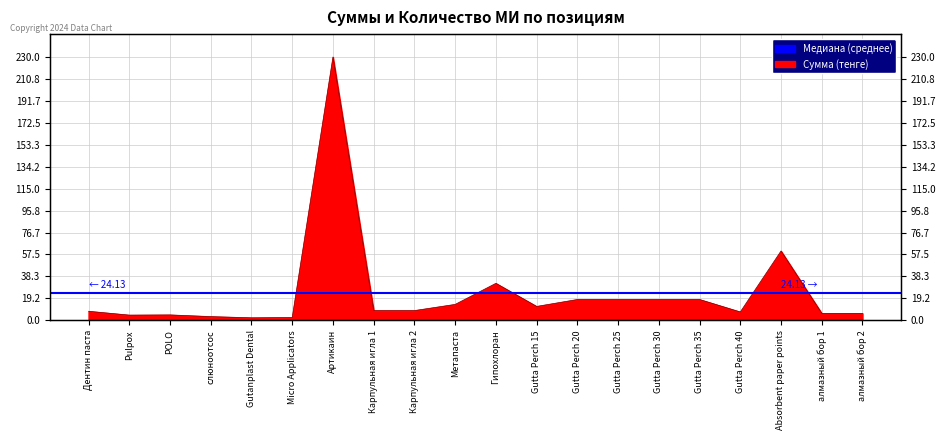

How many values exceed 8?

11